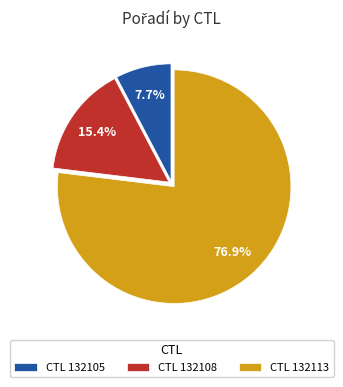

Do CTL 132105 and CTL 132113 together represent more than half of the pie?

Yes